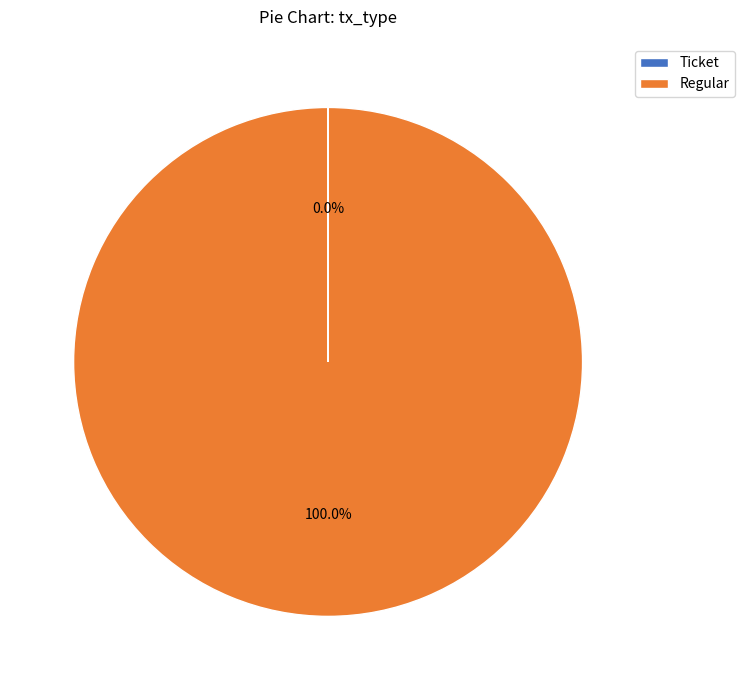

Is there any slice that represents more than half of the pie?

Yes